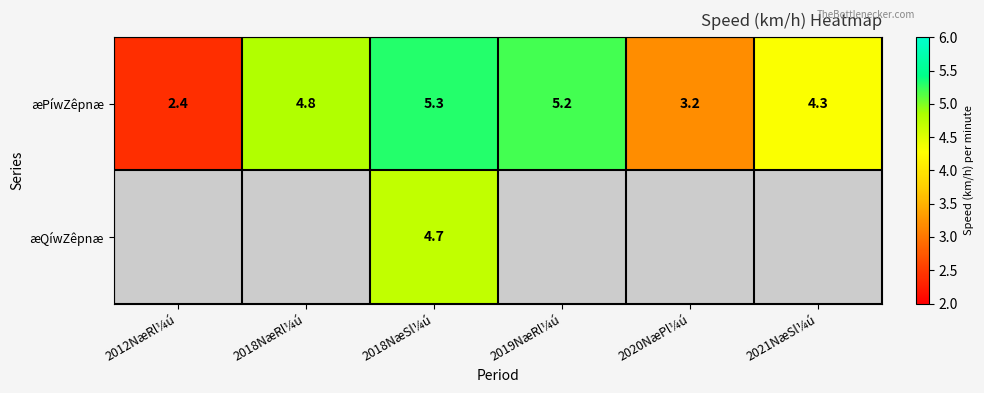

What is the highest value of the æPíwZêpnæ series?

5.3